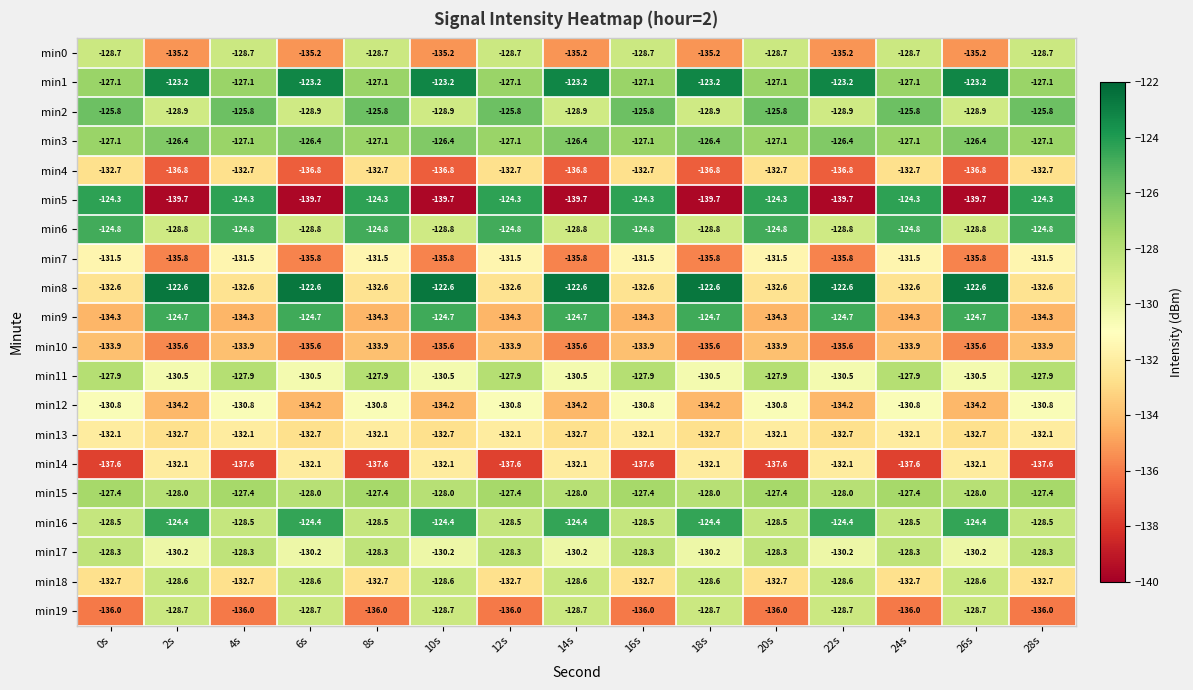

Which series has the largest total across all categories?

min1